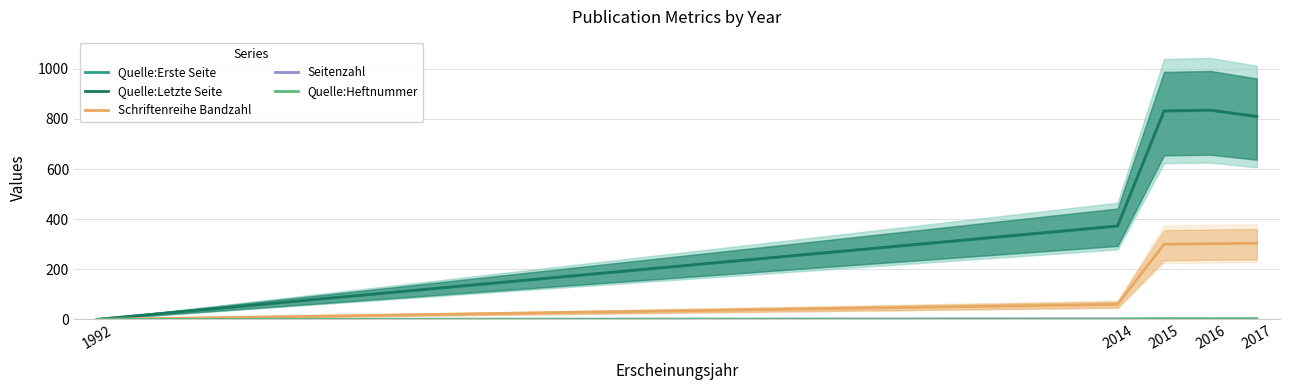

The value of Seitenzahl at 2017 is 3. True or false?

False